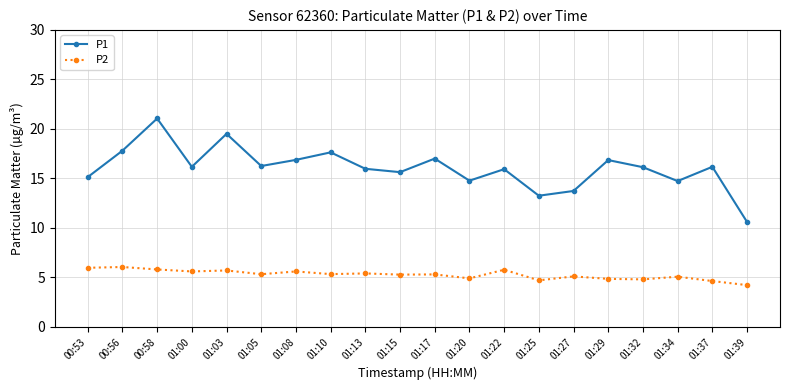

What is the maximum value shown in the chart?

21.1